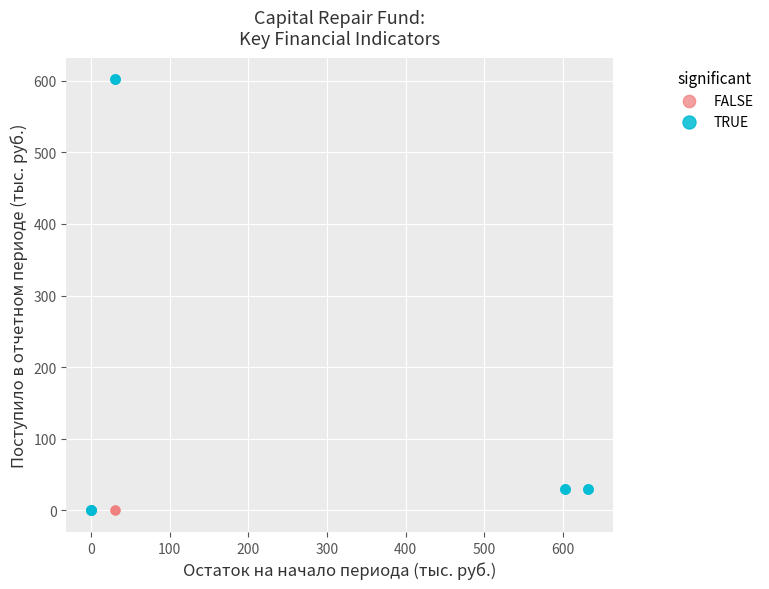

What are all the series names shown in the legend?

FALSE, TRUE